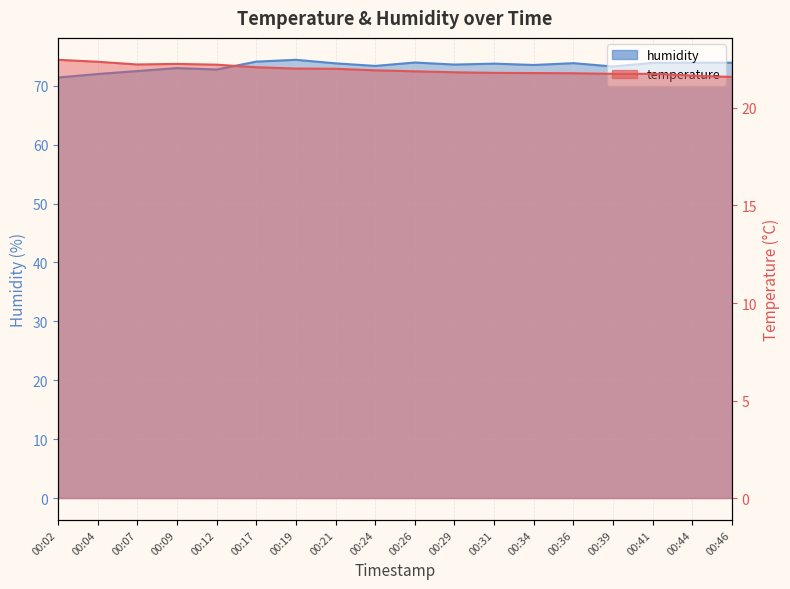

What is the spread (max minus min) of values at 00:02?

48.9